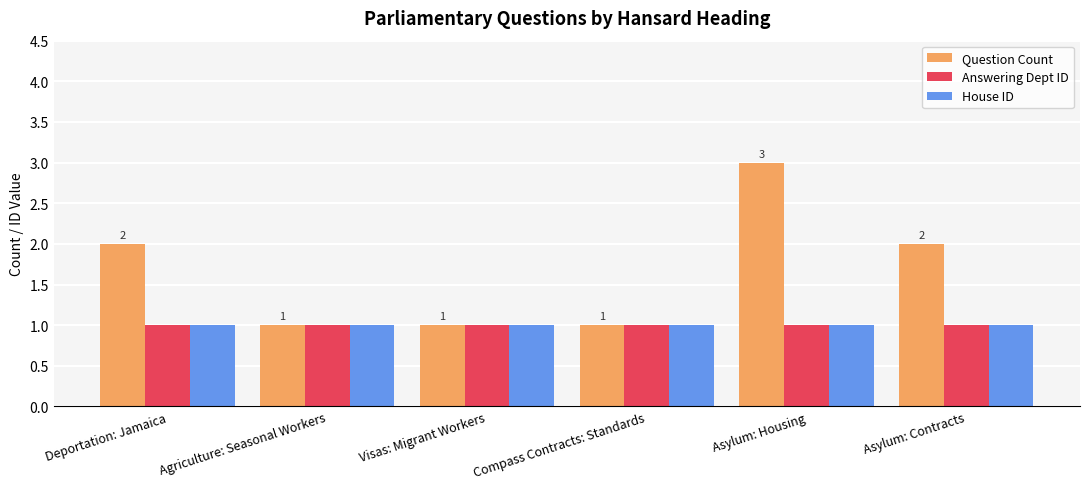

What is the label of the 3rd bar from the right?

Compass Contracts: Standards